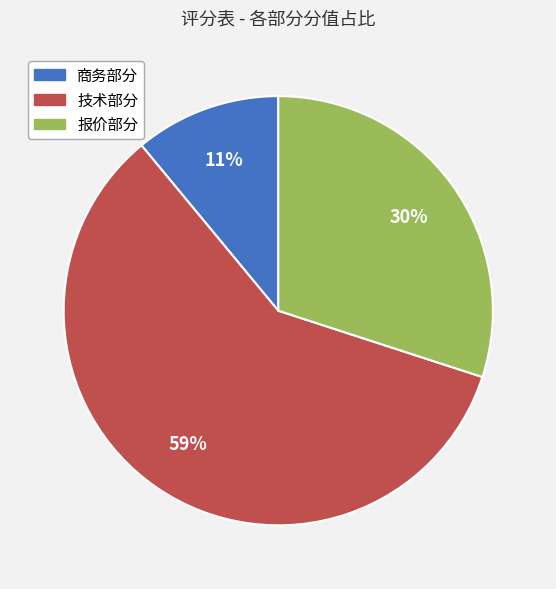

What is the ratio of the value at 技术部分 to the value at 报价部分?

2.0